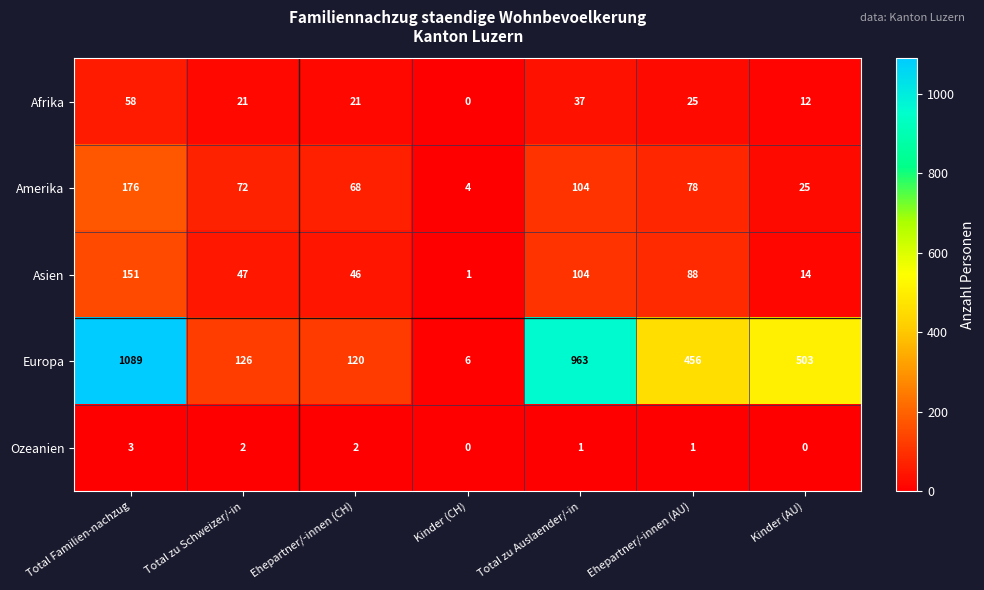

Count the number of data series in this chart.

5